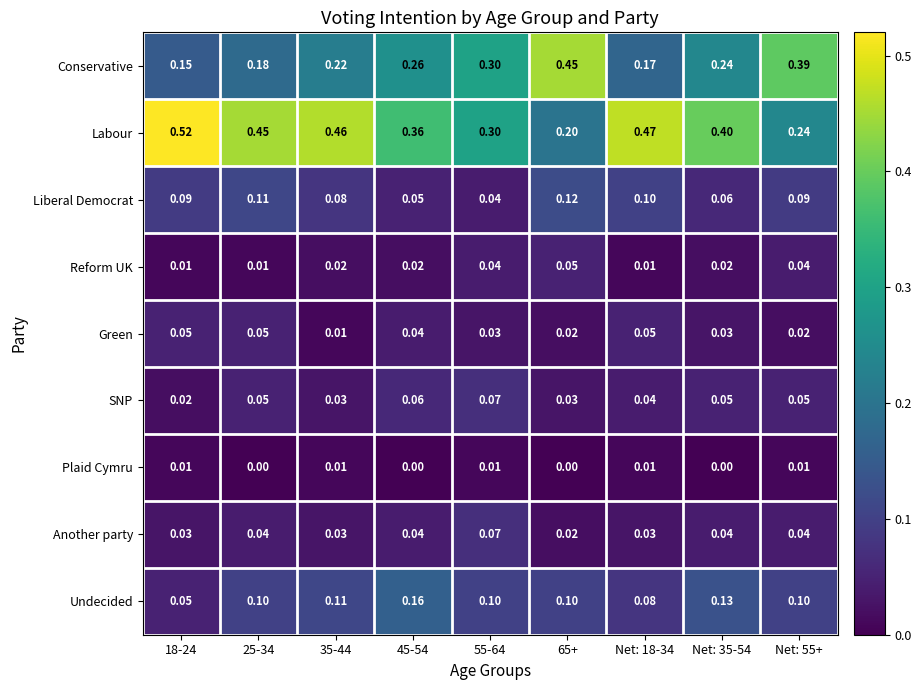

Is the value of Plaid Cymru at Net: 18-34 greater than the value of Conservative at 35-44?

No